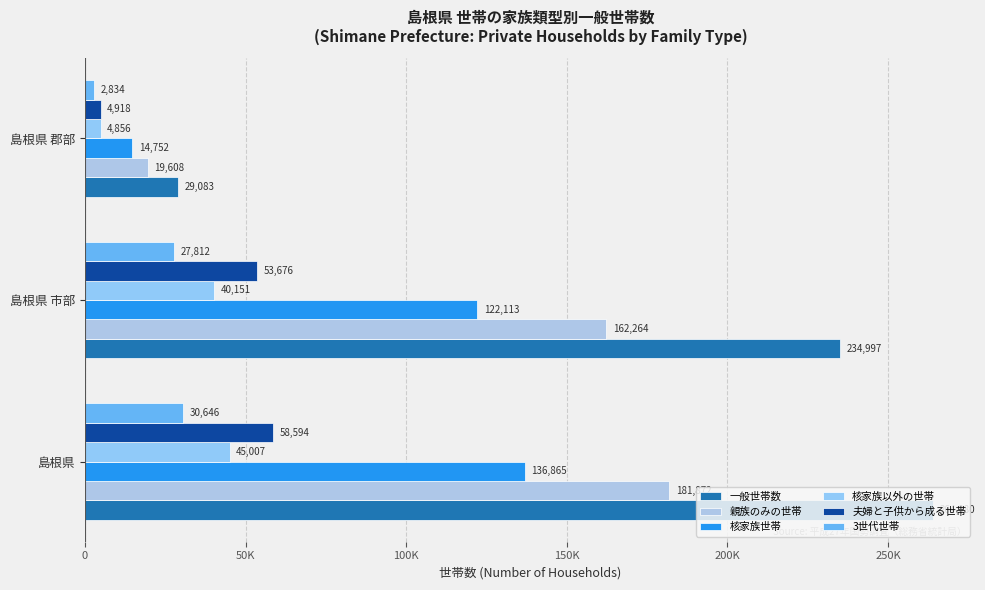

What is the minimum value for 3世代世帯?

2834